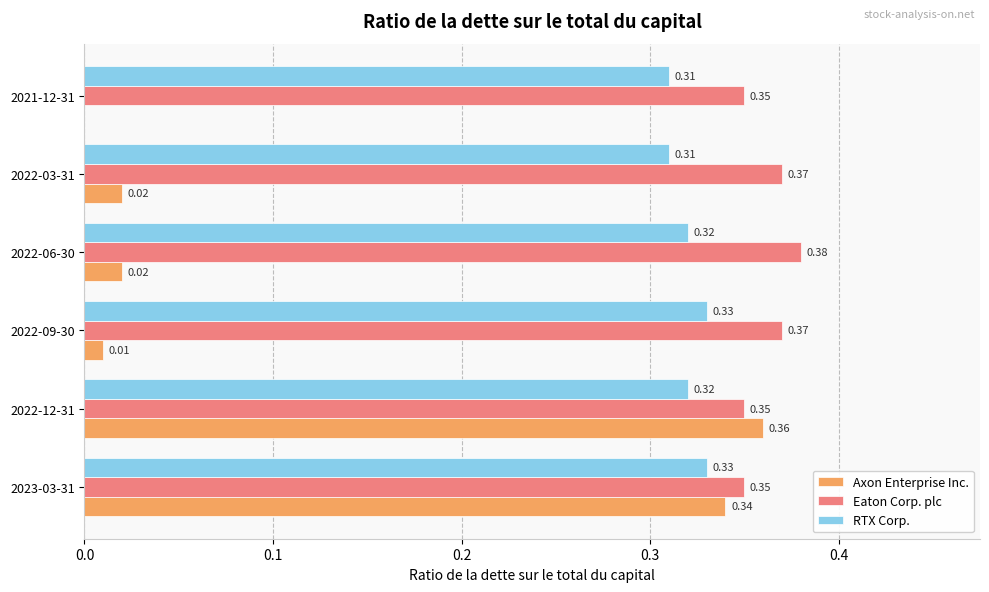

What are all the series names shown in the legend?

Axon Enterprise Inc., Eaton Corp. plc, RTX Corp.